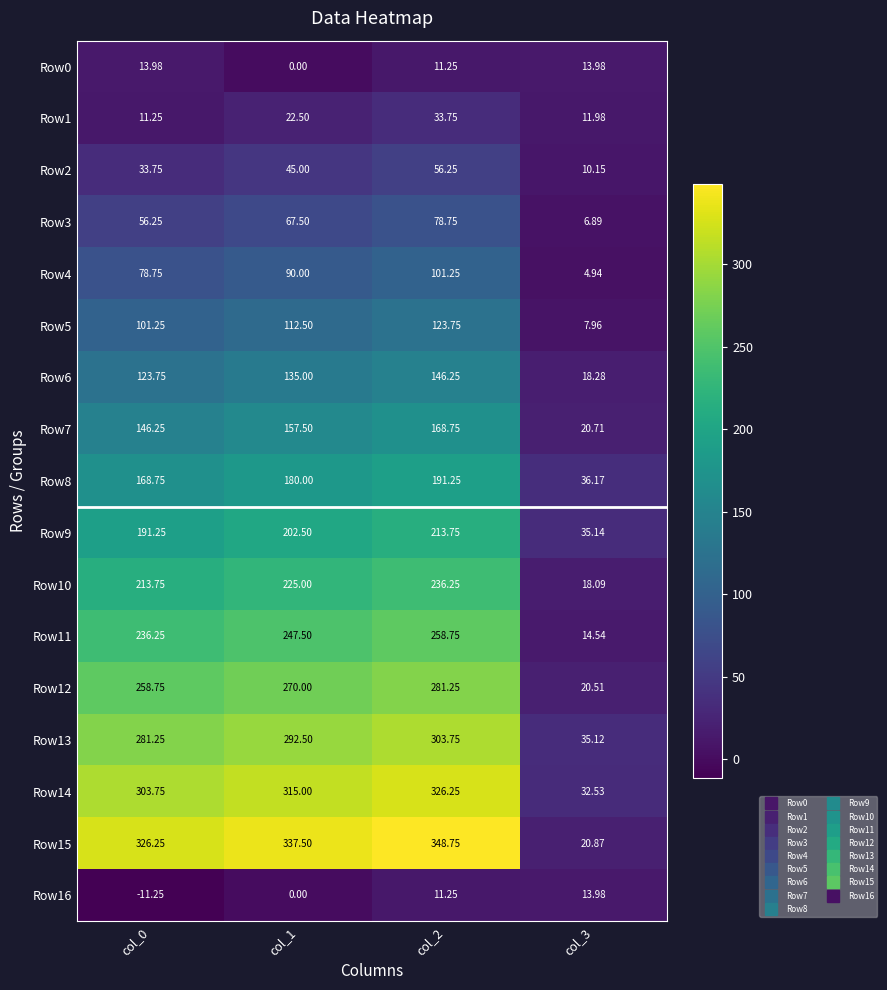

How many data points does each series have?

4